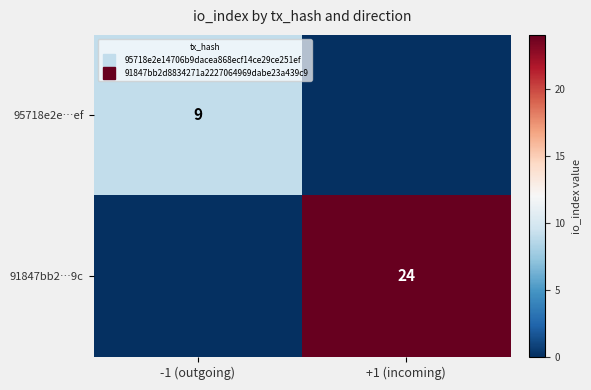

Which series has the largest total across all categories?

91847bb2…9c